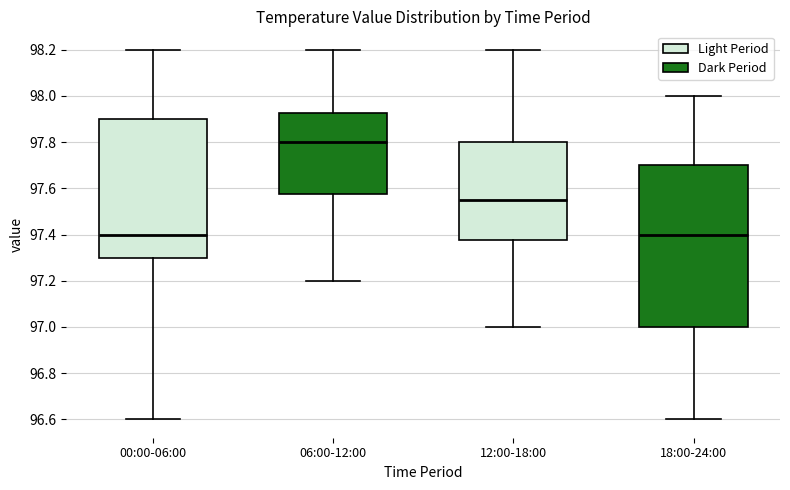

Where is the upper edge of the box for 06:00-12:00 on the y-axis? The values are not printed on the chart, so give them approximately, as read against the axis.

97.92